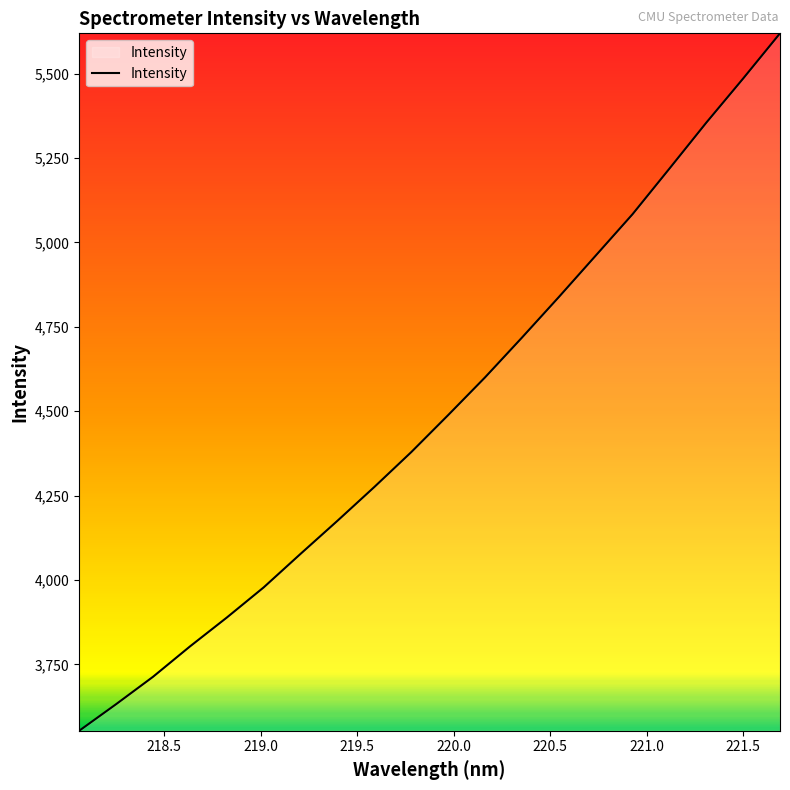

What is the greatest value displayed?

5619.4